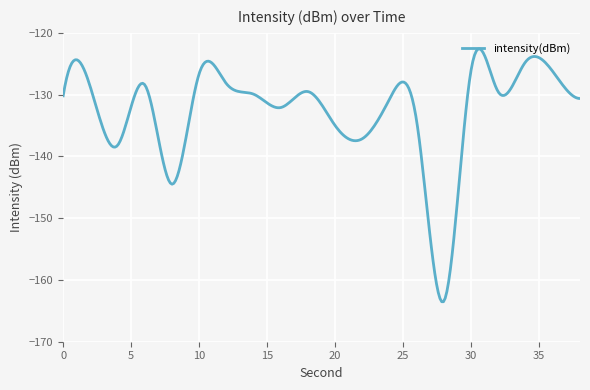

What is the difference between the maximum and minimum values?

40.9